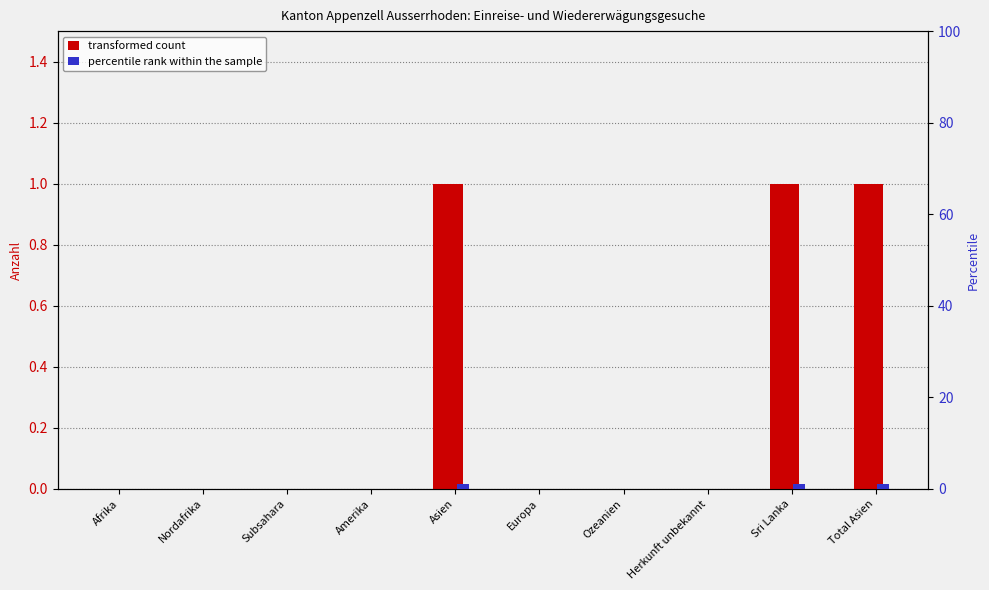

Which series changed the most between Amerika and Herkunft unbekannt?

transformed count